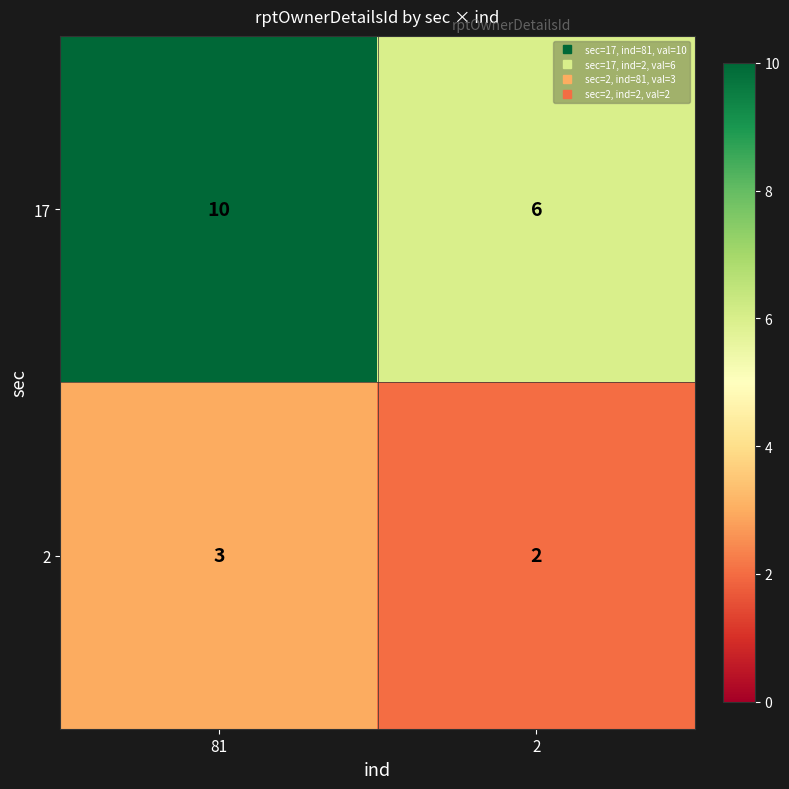

Rank the series by their average value, from lowest to highest.

2, 17